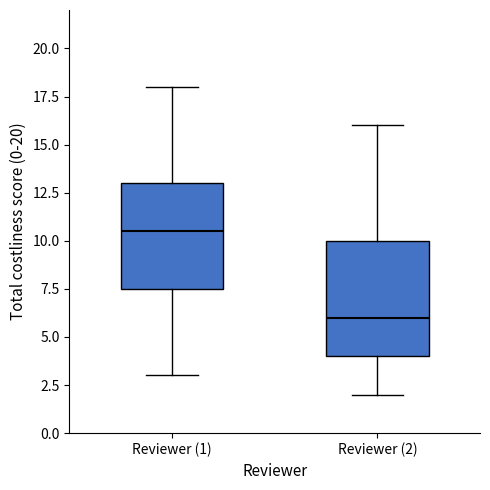

Comparing the boxes themselves (not the whiskers), which one is the tallest?

Reviewer (2)